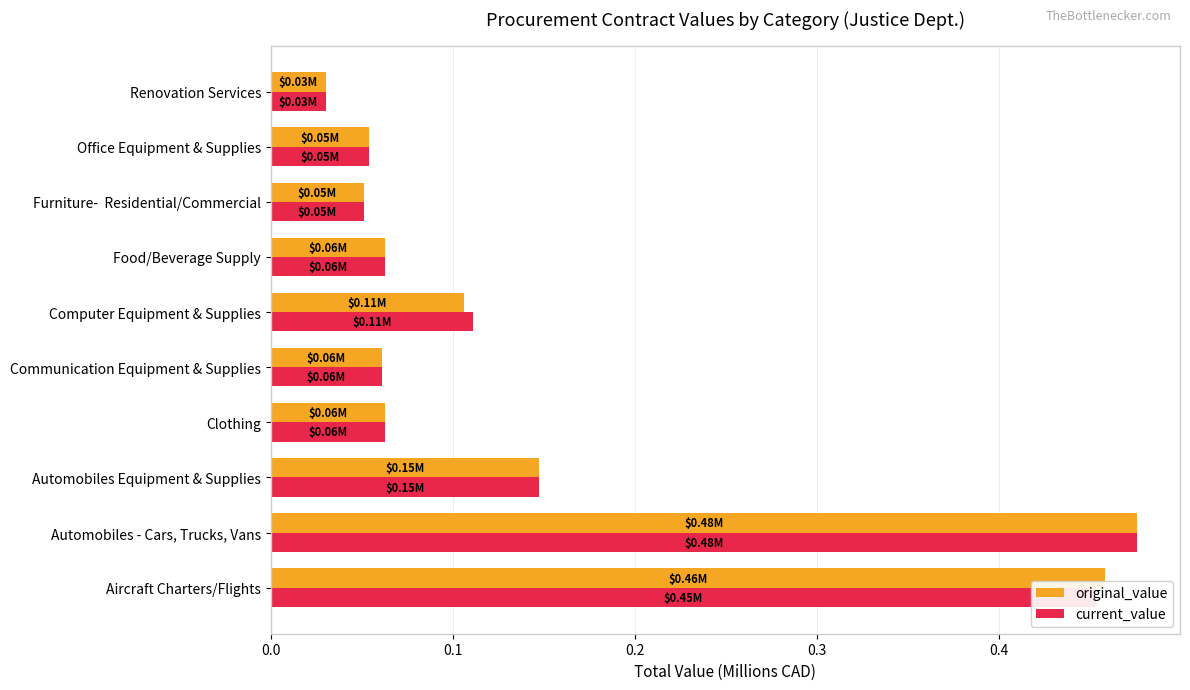

At which category does the chart reach its minimum across all series?

Renovation Services